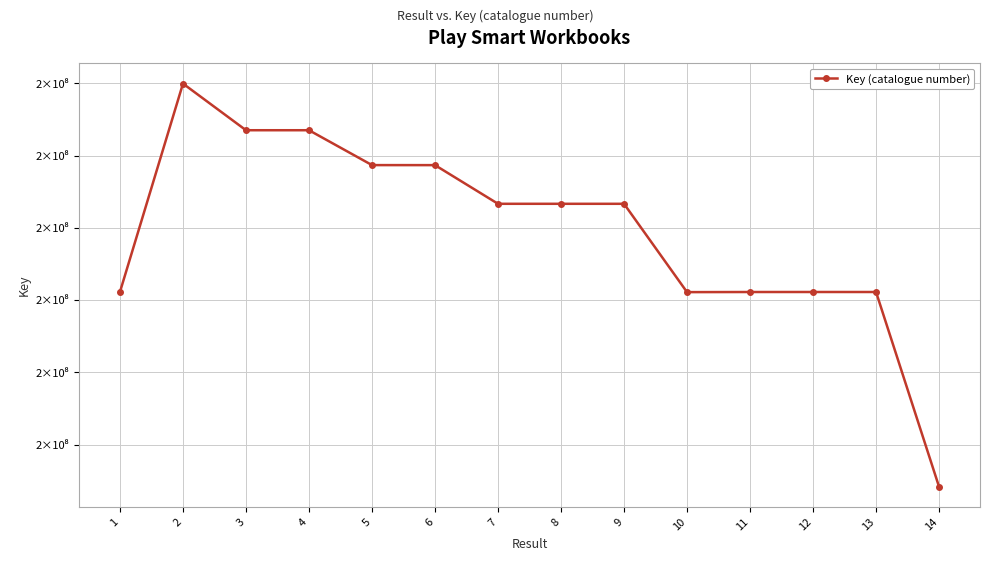

At which category does the data reach its first local valley?

8